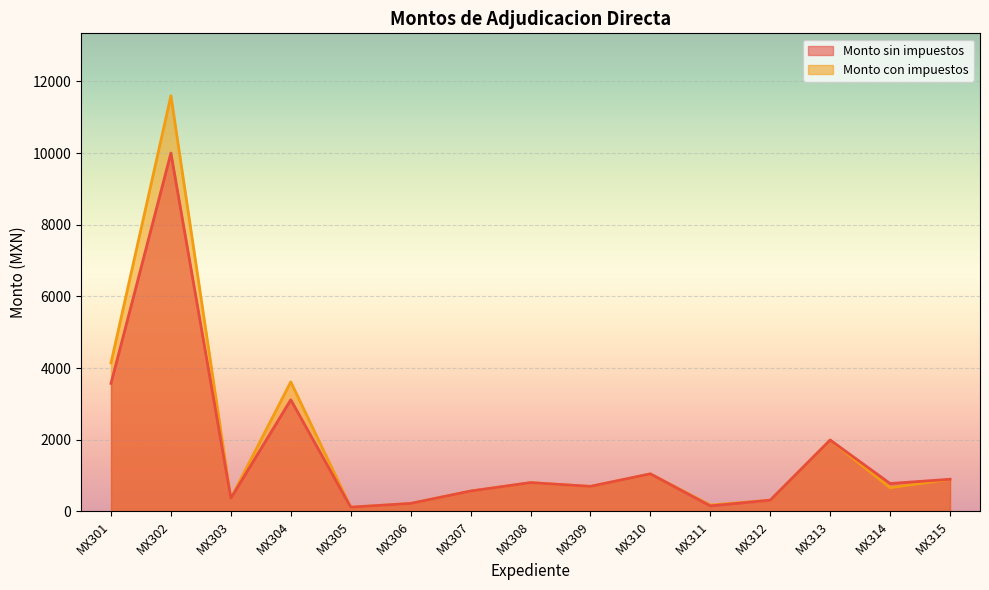

What are all the series names shown in the legend?

Monto sin impuestos, Monto con impuestos